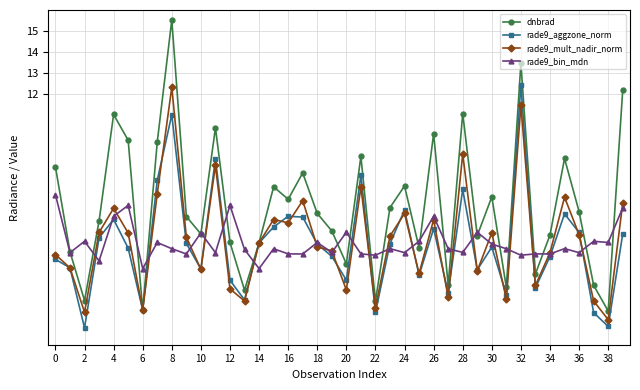

How many data points does each series have?

40